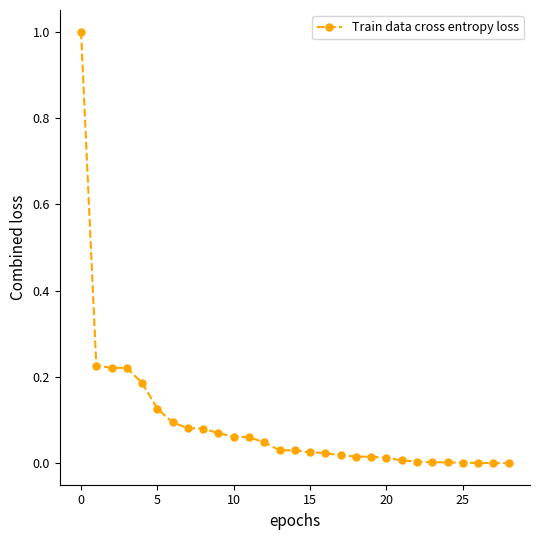

What is the difference between the maximum and second lowest values?

1.0